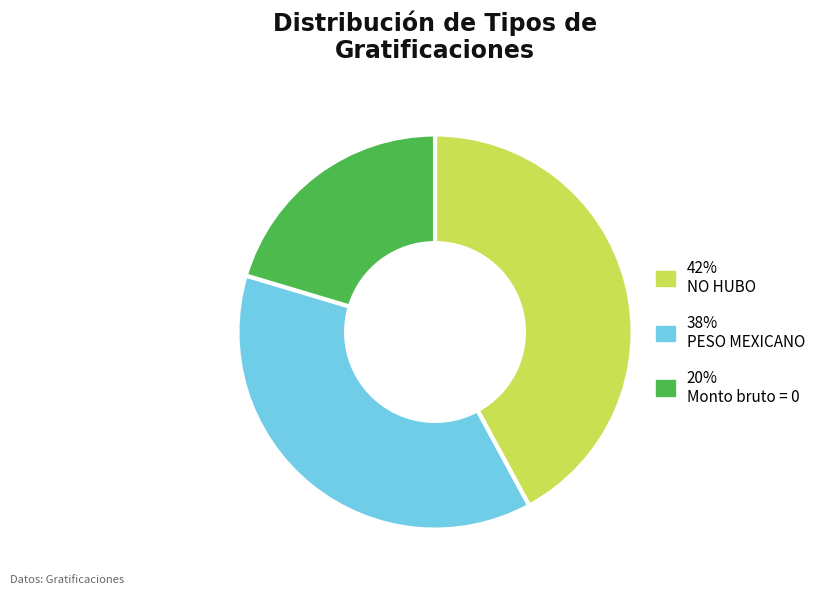

How many slices are in this pie chart?

3